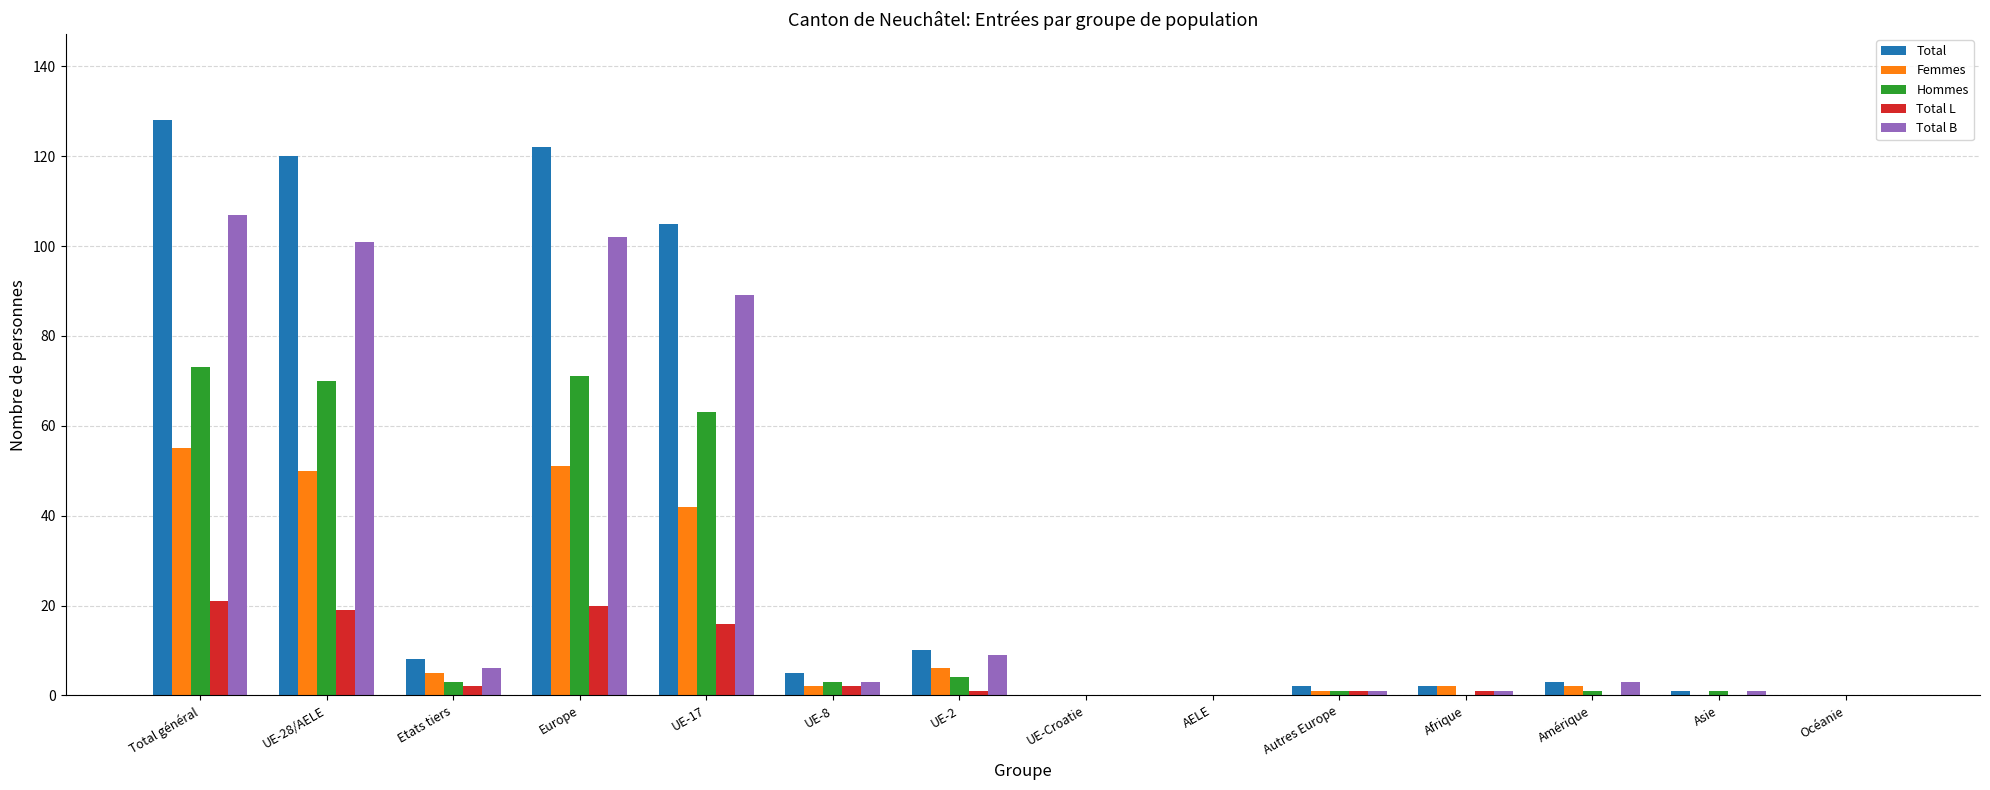

Are the bars horizontal?

No